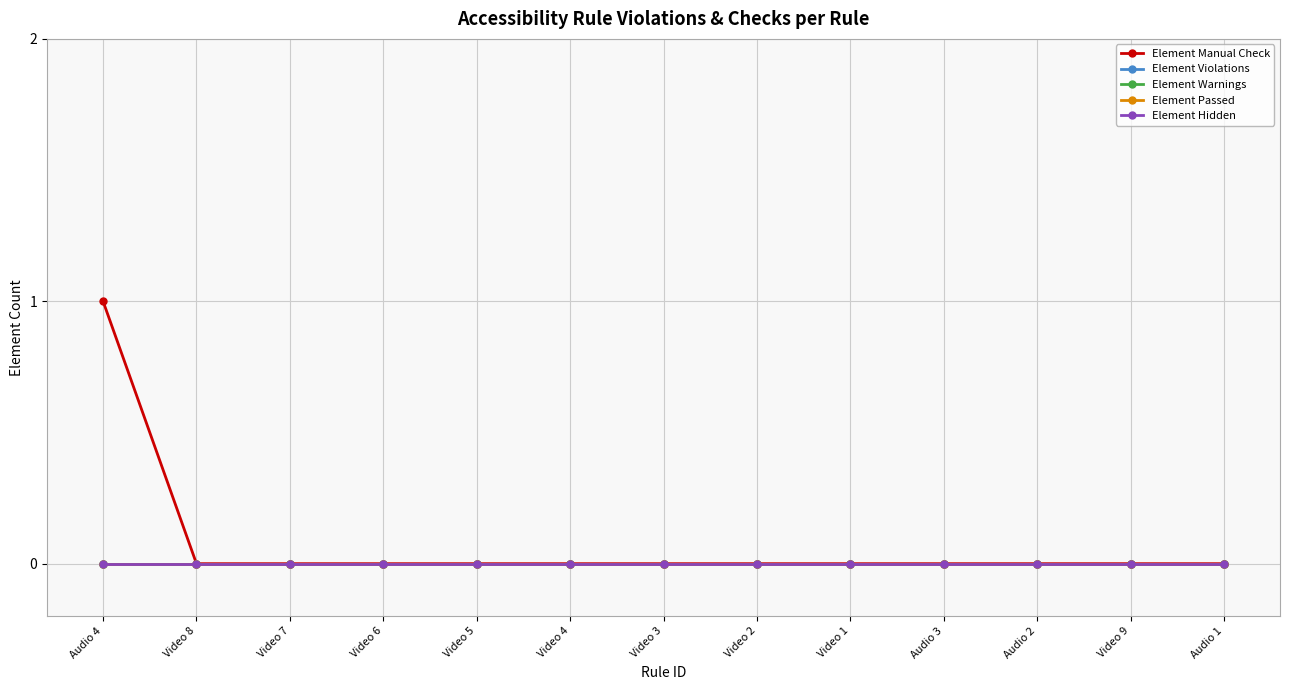

True or false: Element Manual Check and Element Hidden intersect in this chart.

False